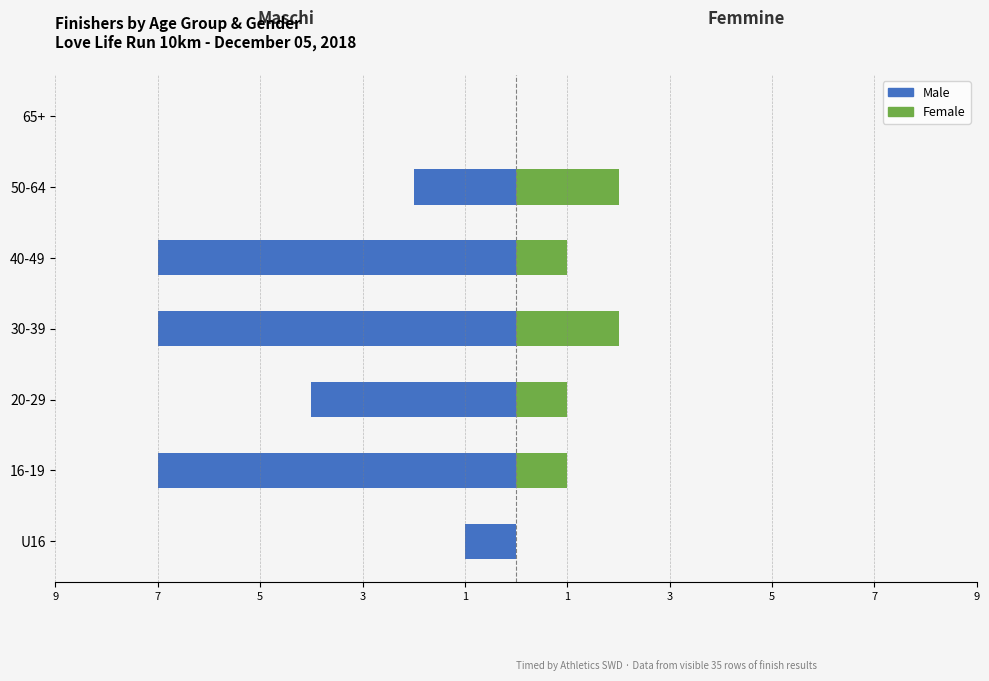

Which series changed the most between U16 and 16-19?

Male